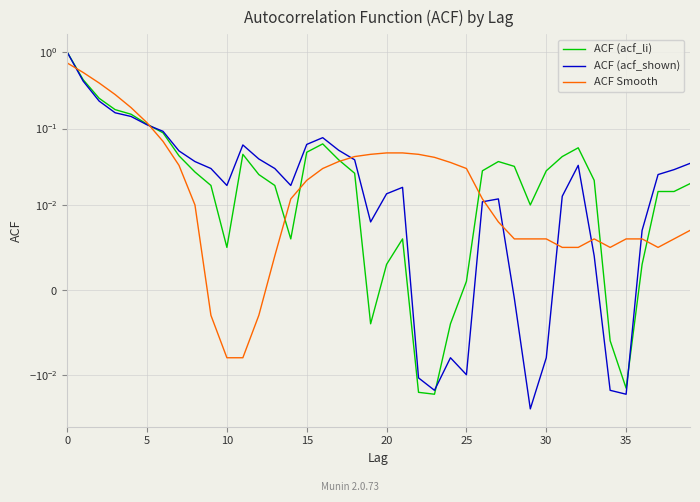

How many interior local valleys does the ACF Smooth series have?

2